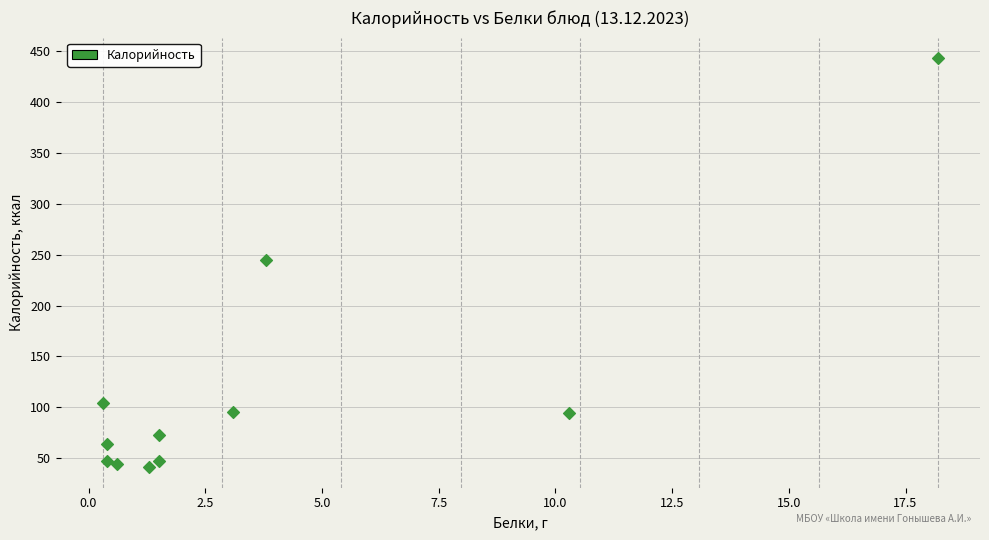

What is the average X value?

3.8